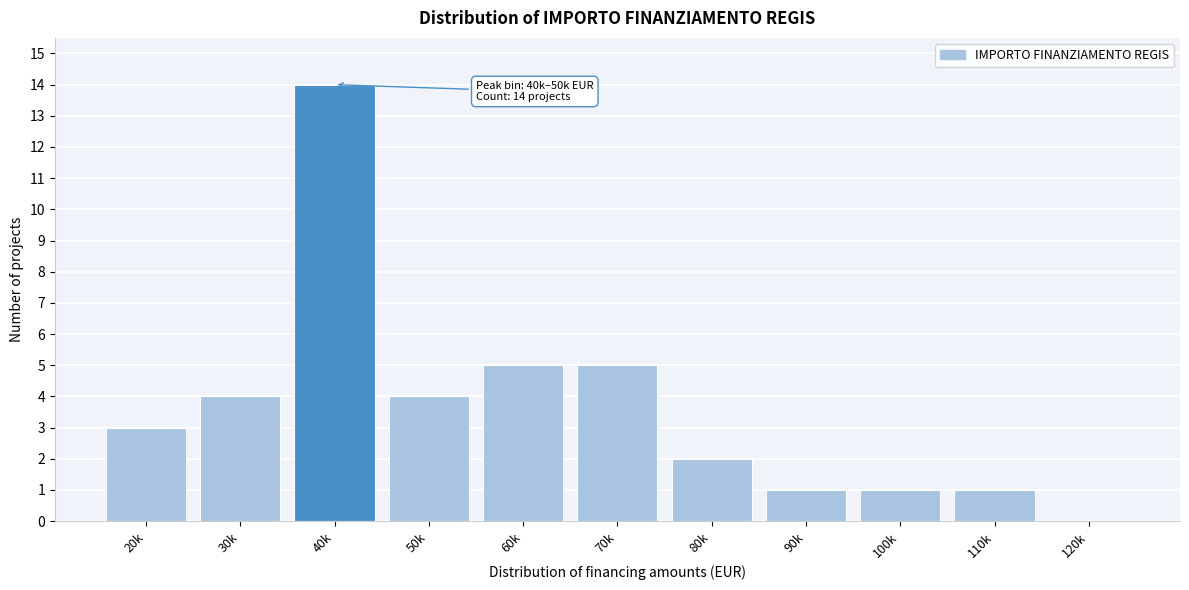

Reading left to right, list all the values displayed in this chart.

20k=3	30k=4	40k=14	50k=4	60k=5	70k=5	80k=2	90k=1	100k=1	110k=1	120k=0